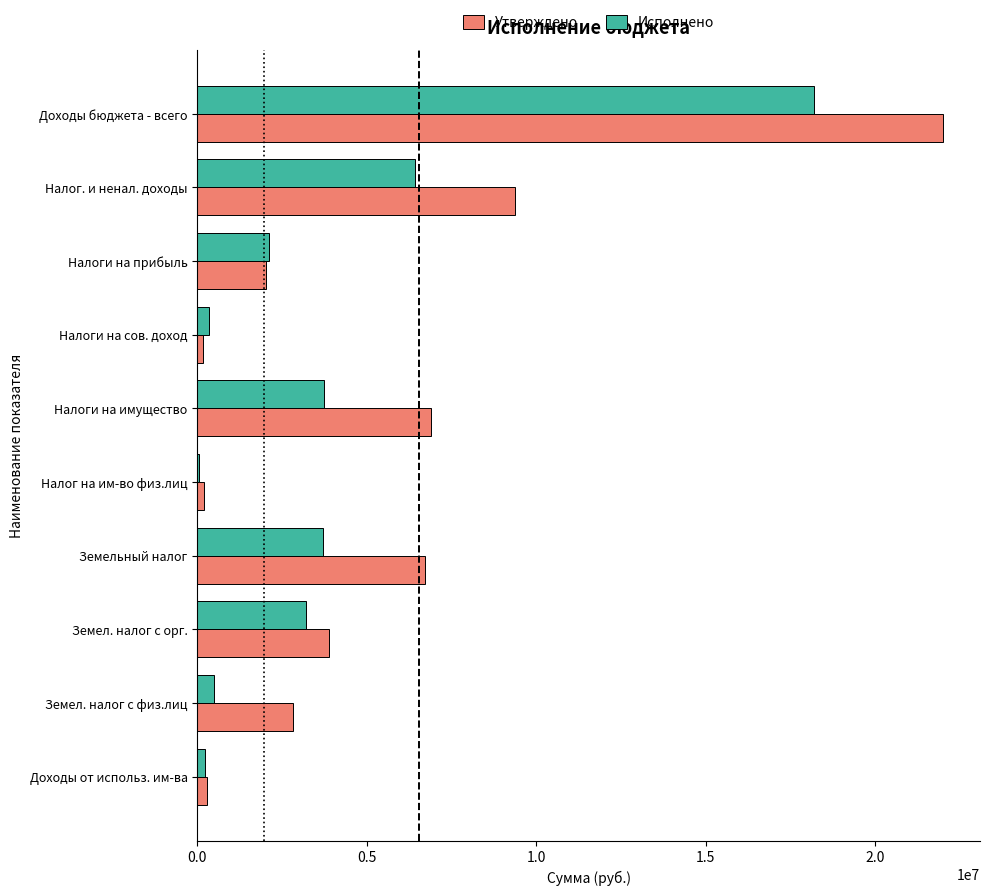

What is the approximate value of Утверждено at Земельный налог?

6721700.0